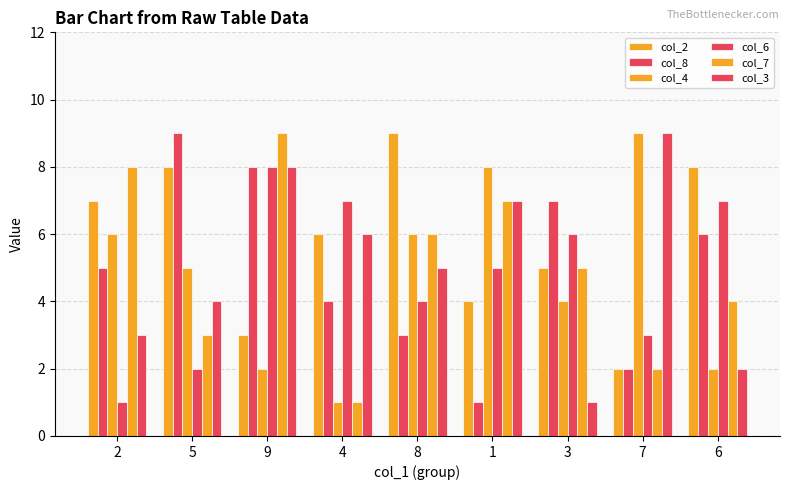

What is the label of the 1st bar from the right?

6